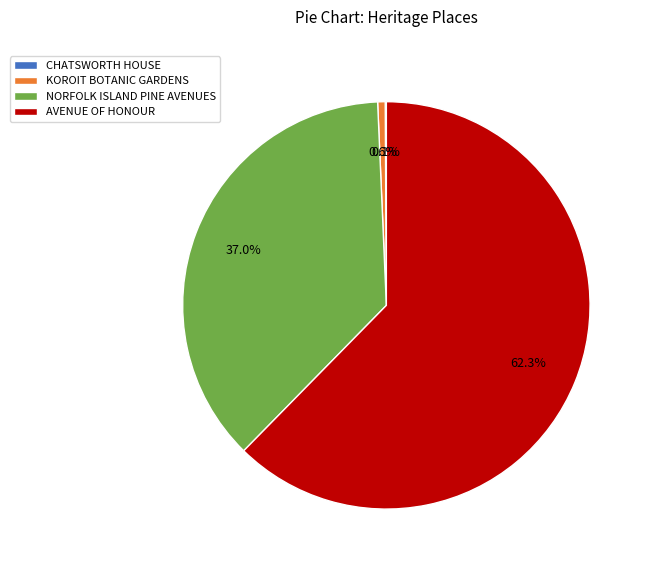

What is the largest slice in the pie chart?

AVENUE OF HONOUR